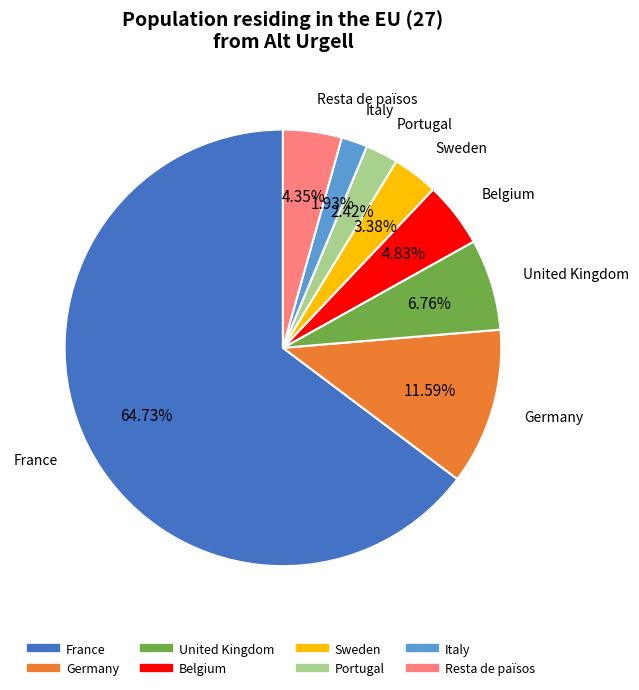

To the nearest percent, what is the difference between the largest and smallest slice percentages?

63%